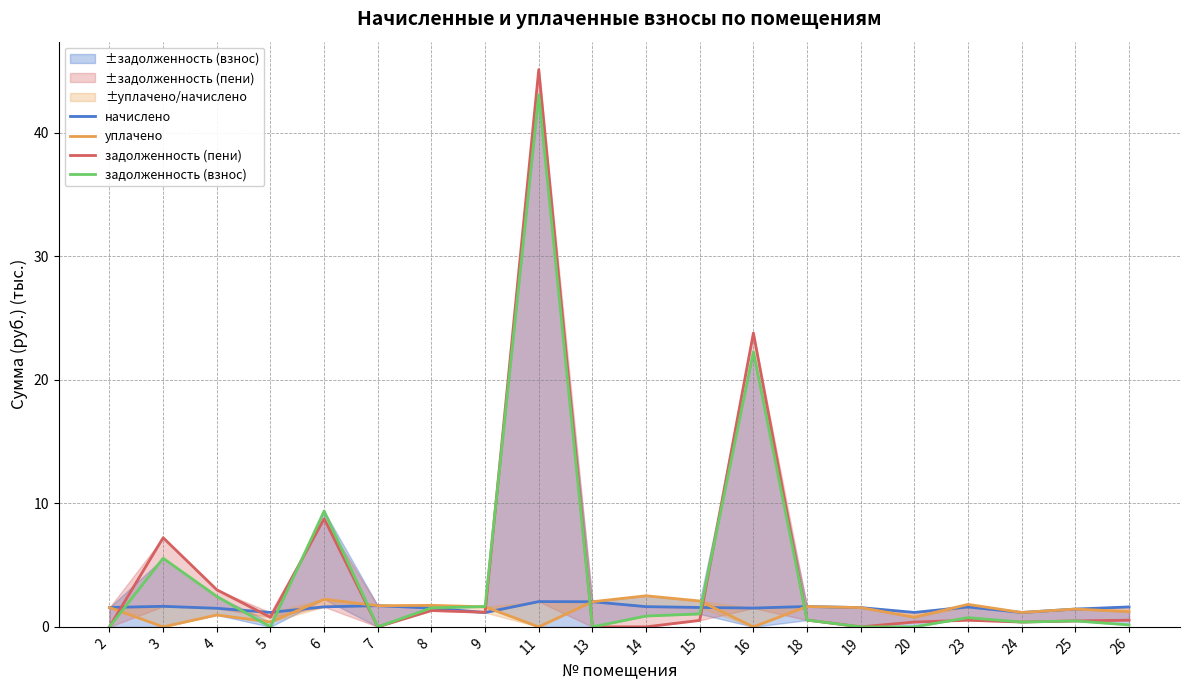

True or false: задолженность (взнос) and задолженность (пени) cross at least once.

True